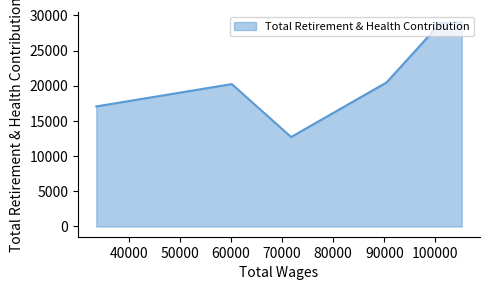

What is the difference between the second highest and minimum values?

16172